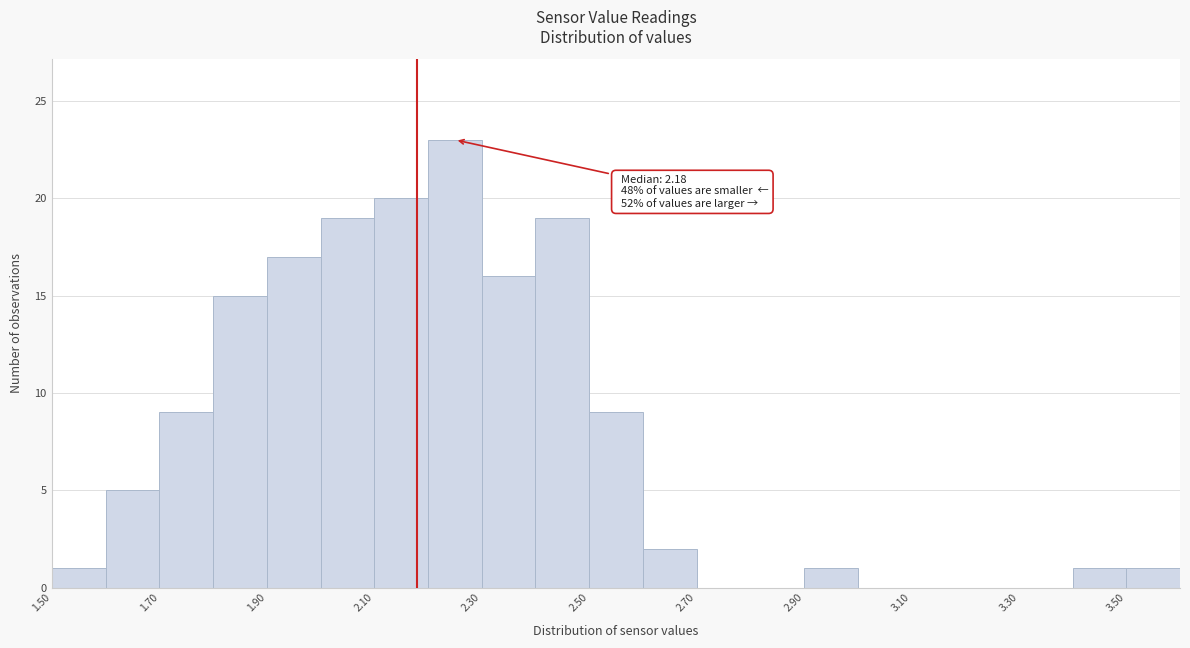

Over which range of the x-axis is the bar tallest?

2.2 to 2.3